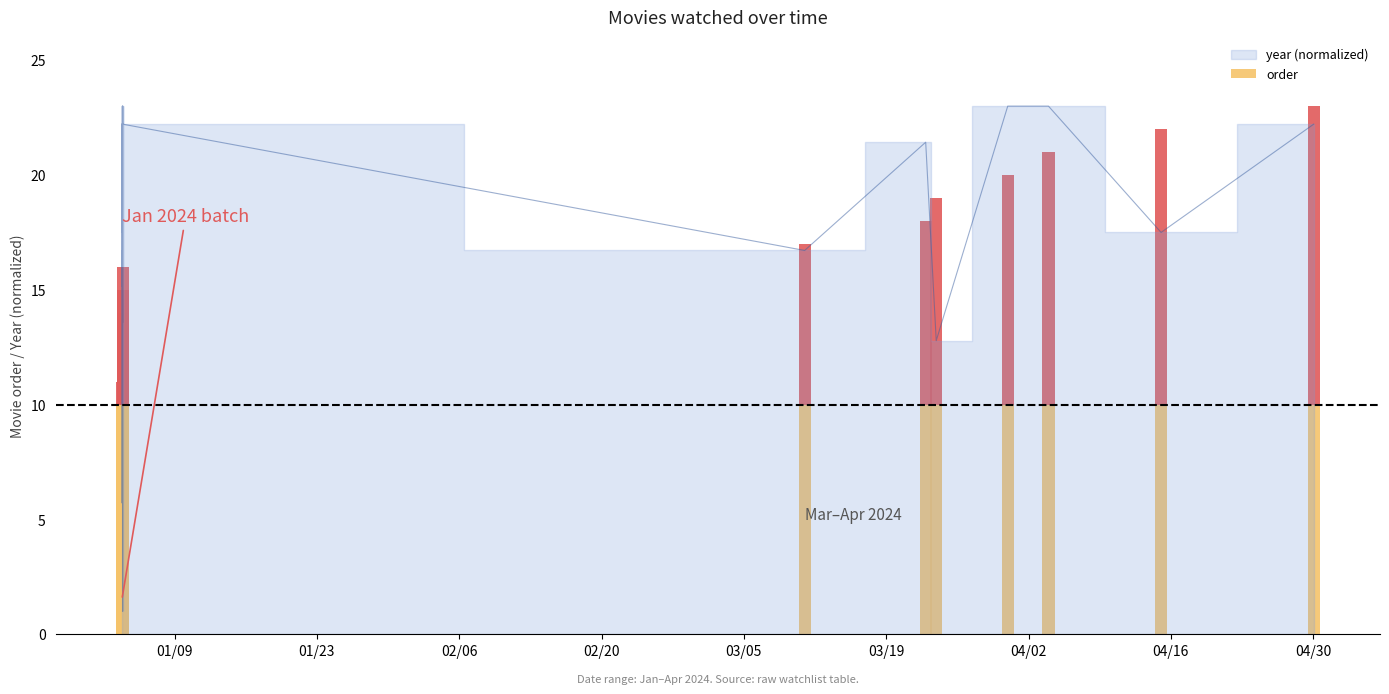

The chart shows a value of 21.4 at 2024-03-22 21:04:31. True or false?

True